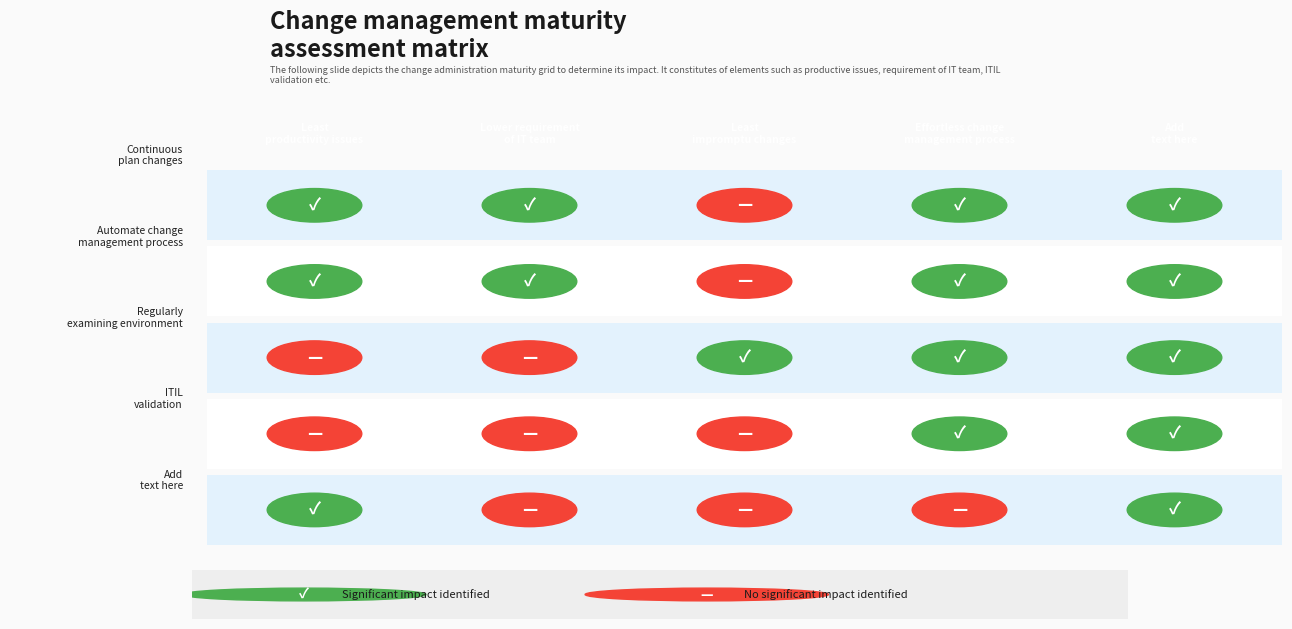

True or false: Add text here has a value of 0 at 2.

True